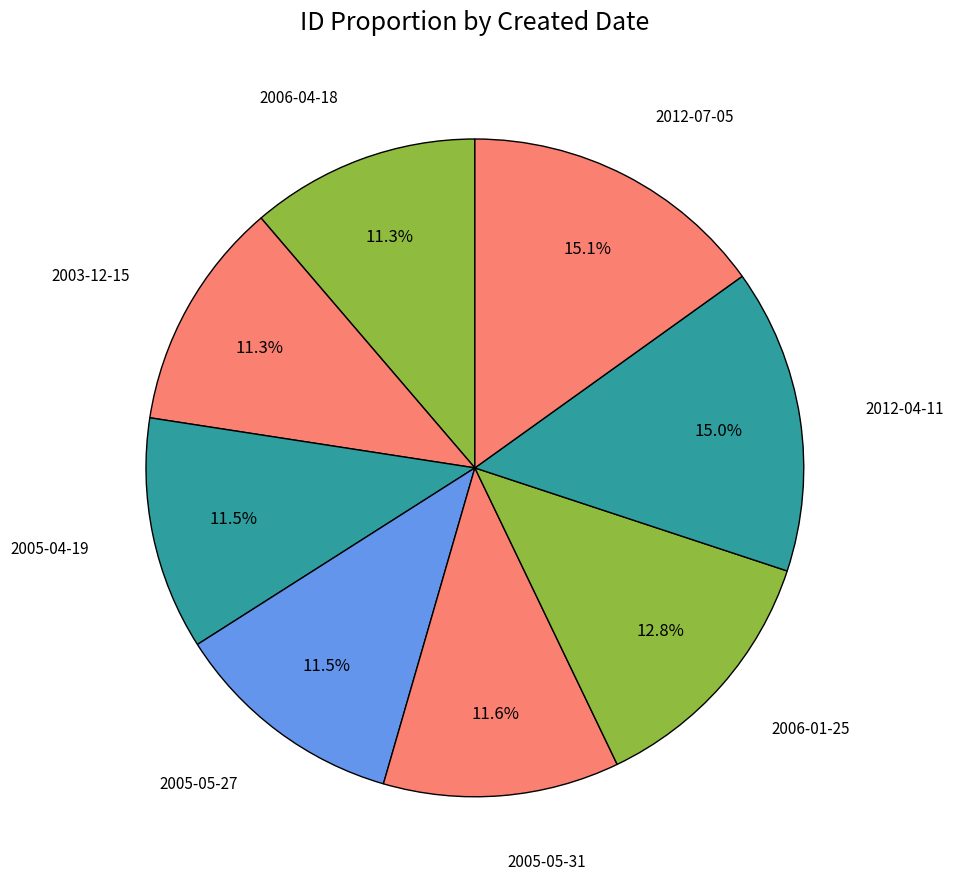

To the nearest percent, what percentage of the pie is 2012-07-05?

15%